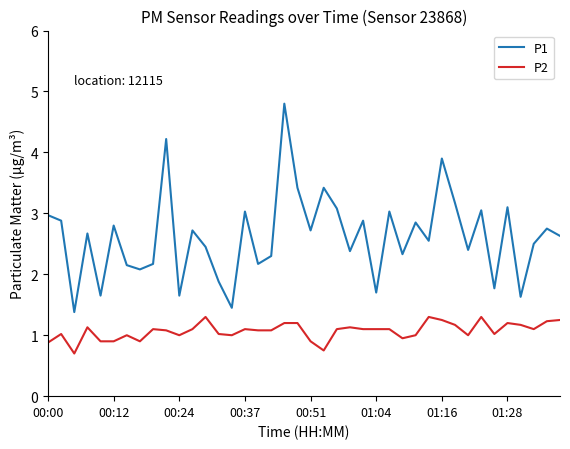

True or false: P1 and P2 intersect in this chart.

False